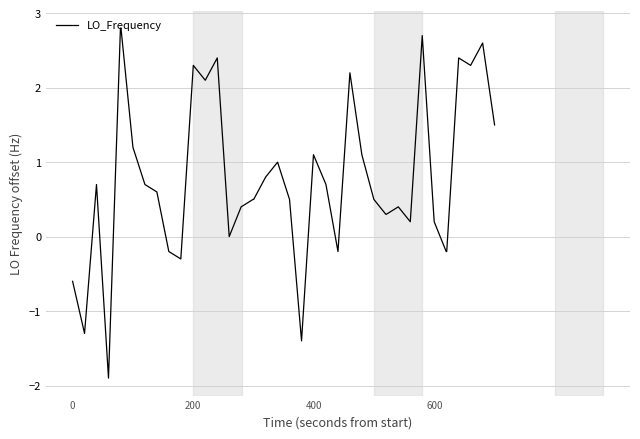

What is the greatest value displayed?

2.8